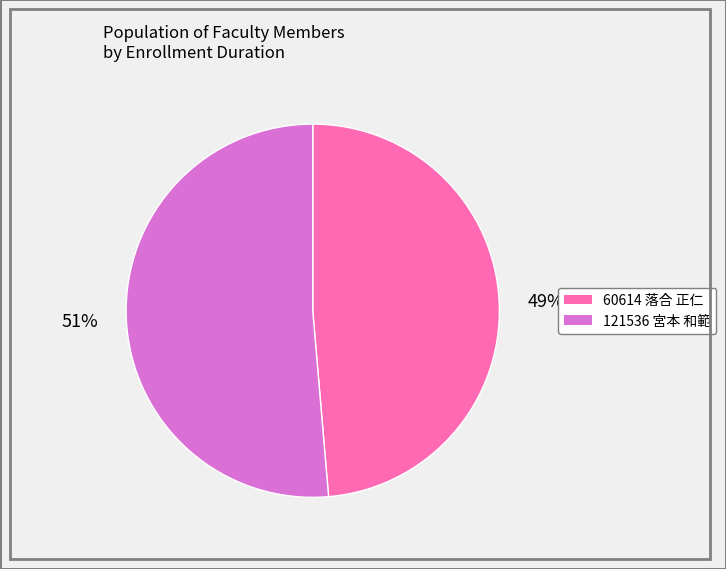

To the nearest percent, what portion does 60614 落合 正仁 represent?

49%